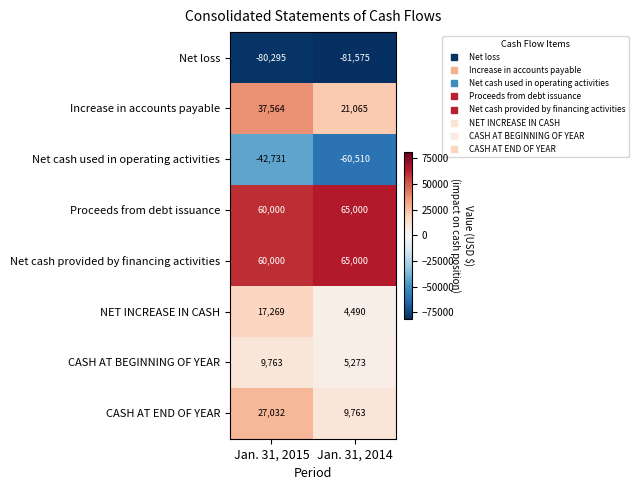

At which category is the sum across all series the highest?

Jan. 31, 2015